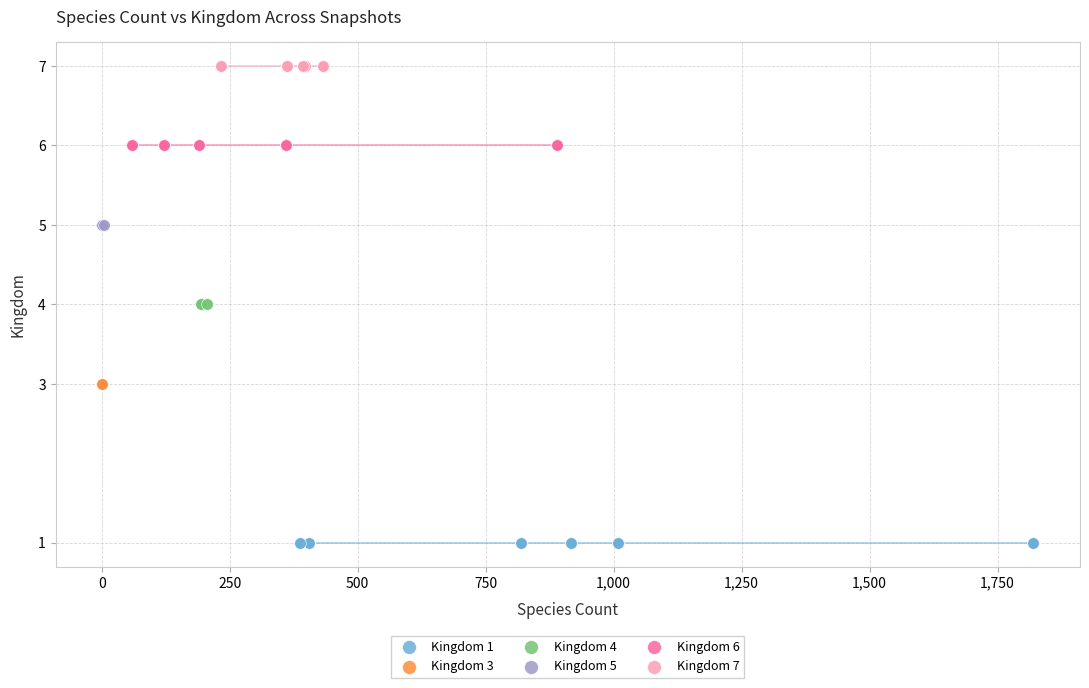

Which series contains the highest Y value?

Kingdom 7